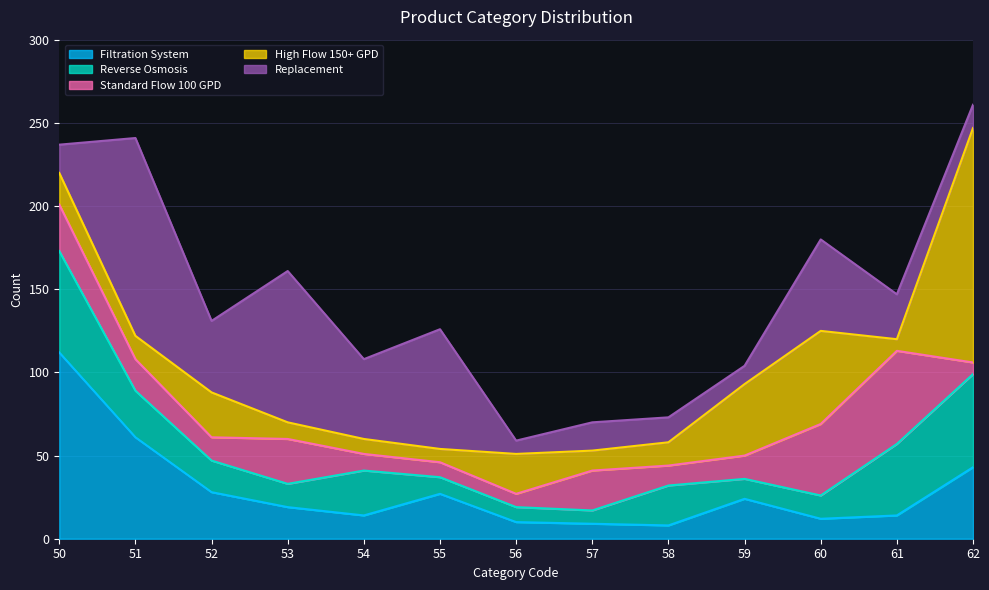

What is the sum of all Filtration System values?

381